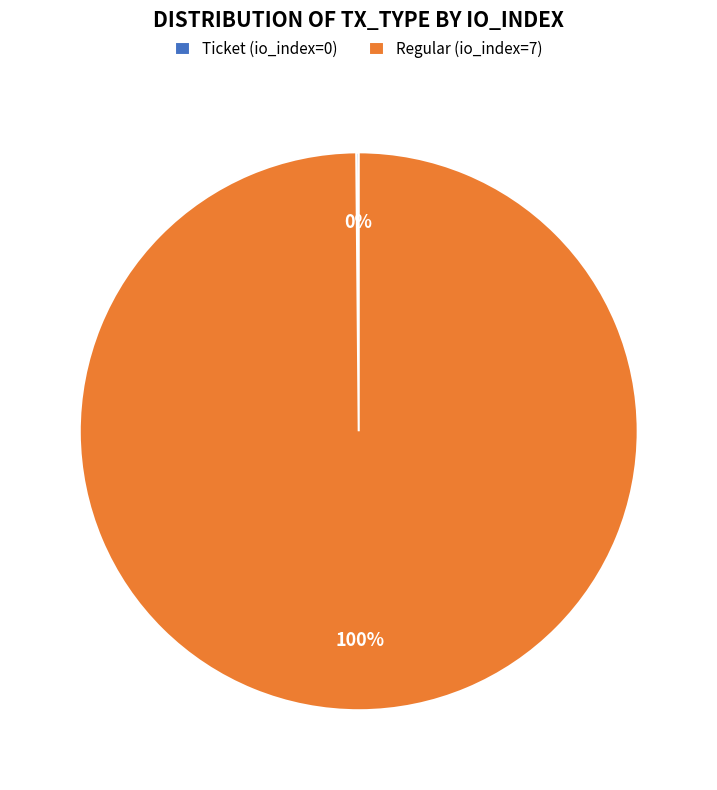

Does any single category account for the majority?

Yes